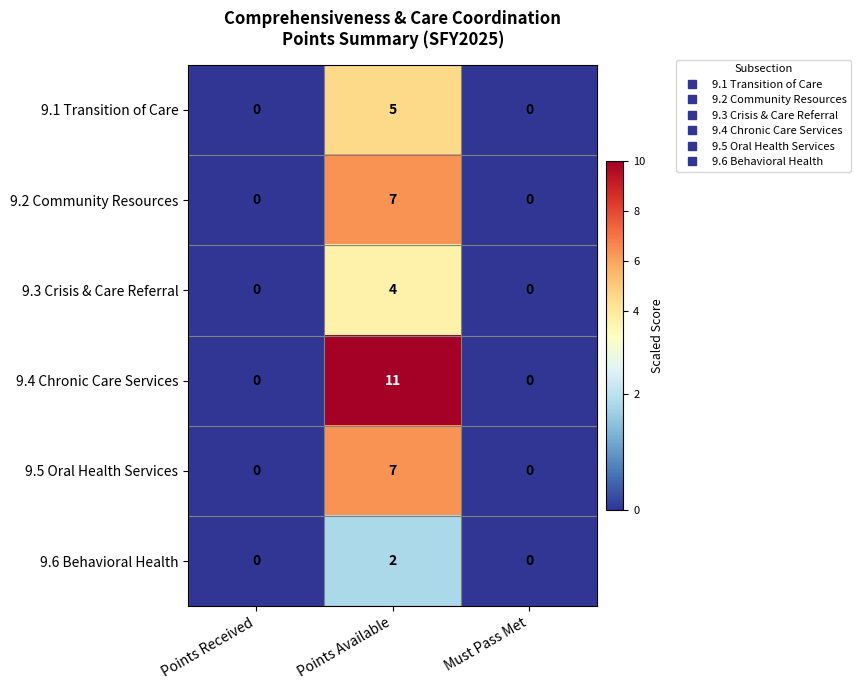

What is the greatest value displayed?

11